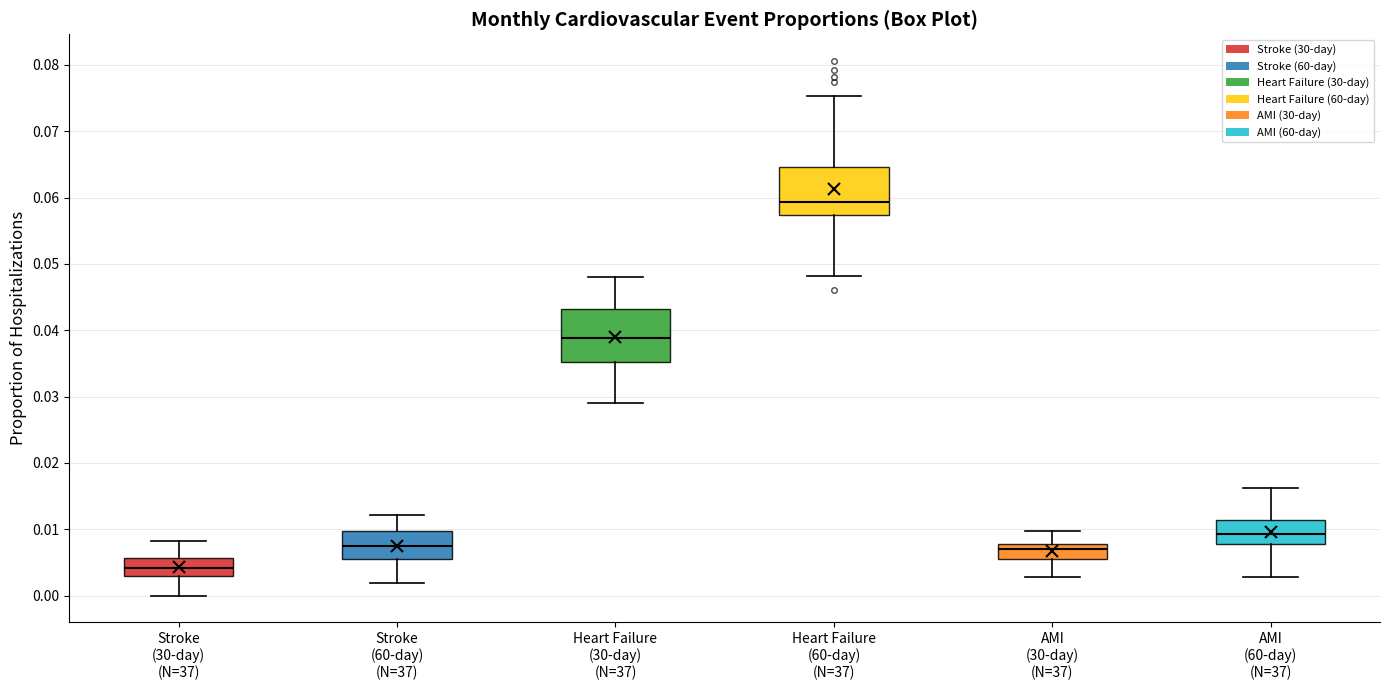

Where is the lower edge of the box for AMI (30-day) (N=37) on the y-axis? The values are not printed on the chart, so give them approximately, as read against the axis.

0.006